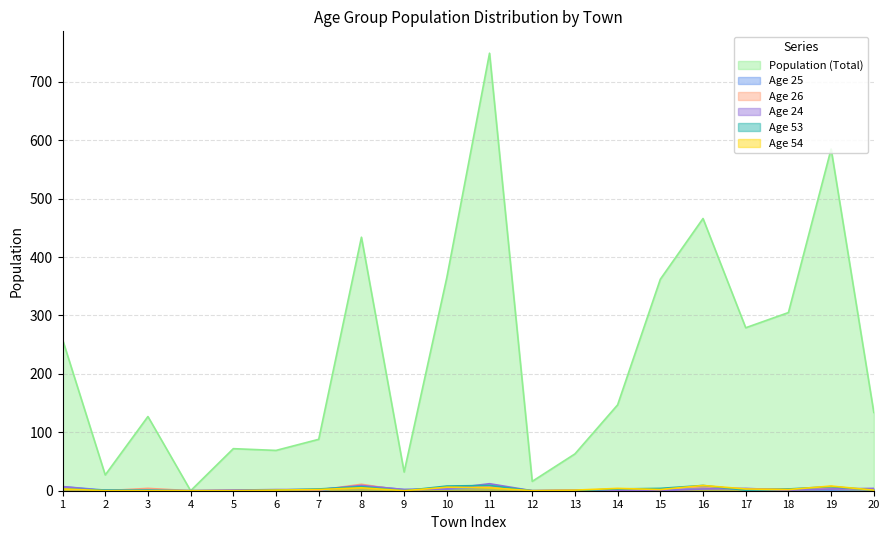

What is the total value across all series at 17?

292